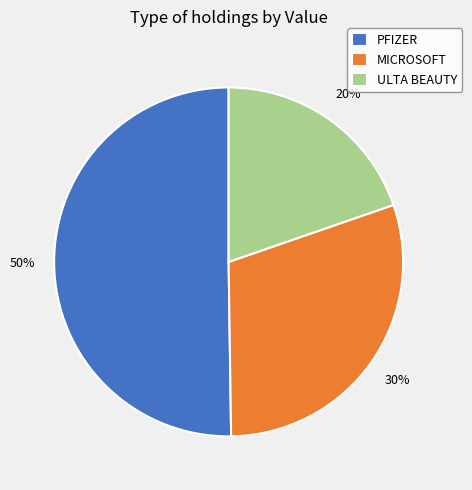

Which category accounts for the majority?

PFIZER